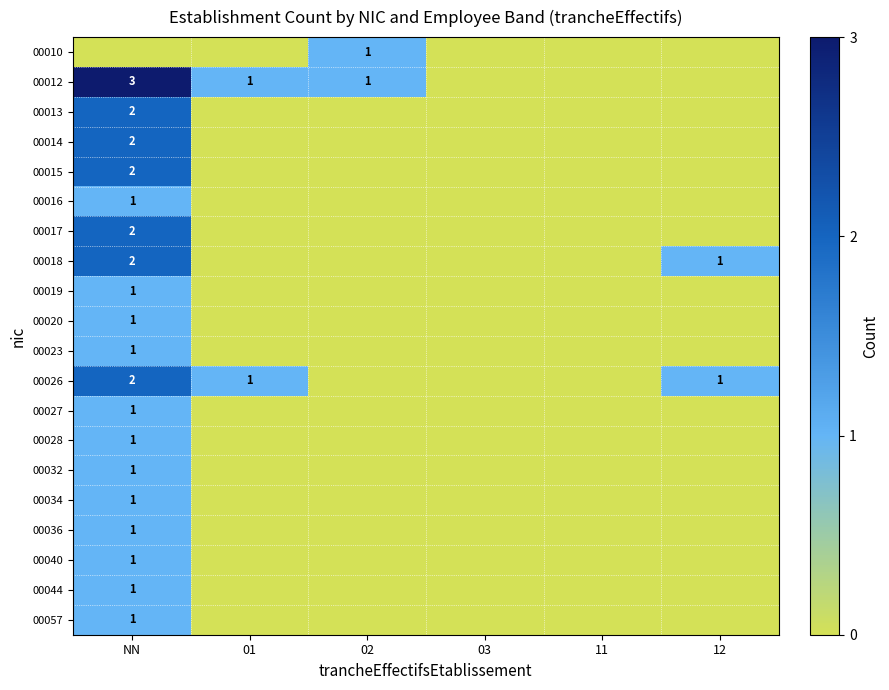

Is it true that 00032 equals 1 at NN?

True